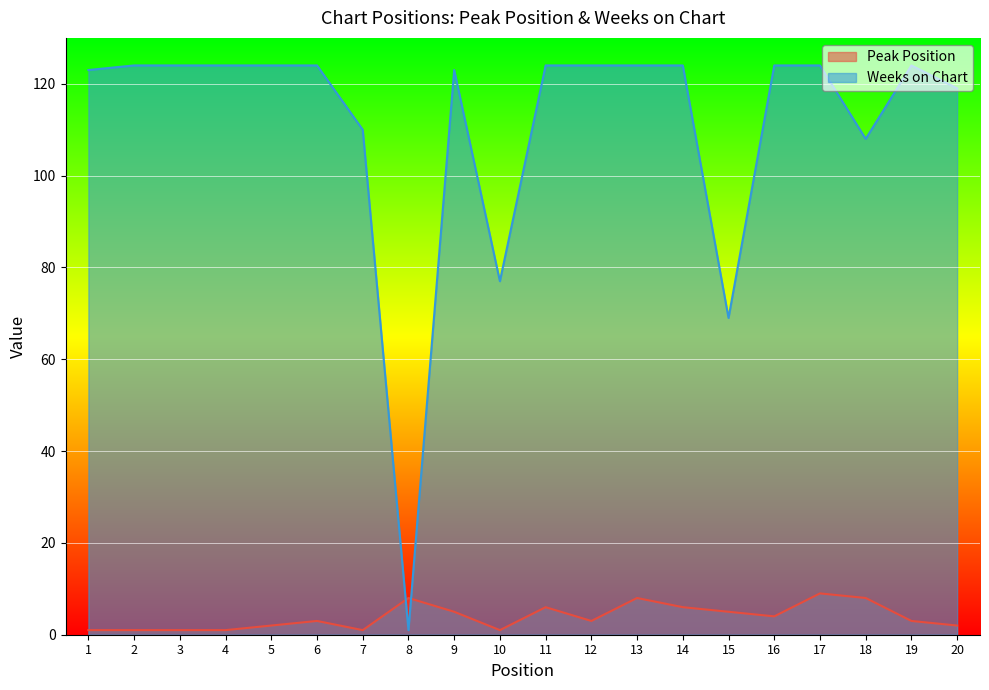

What is the difference between the second highest and second lowest values in the Peak Position series?

7